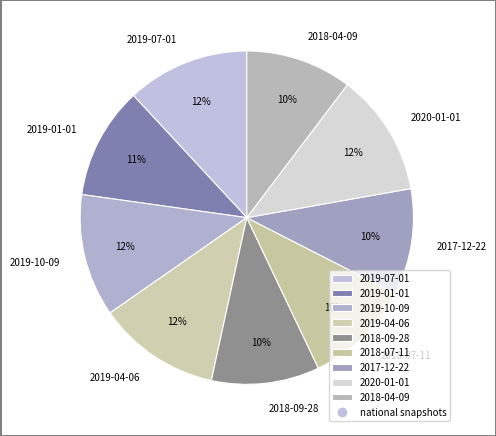

To the nearest percent, what is the average slice percentage?

11%